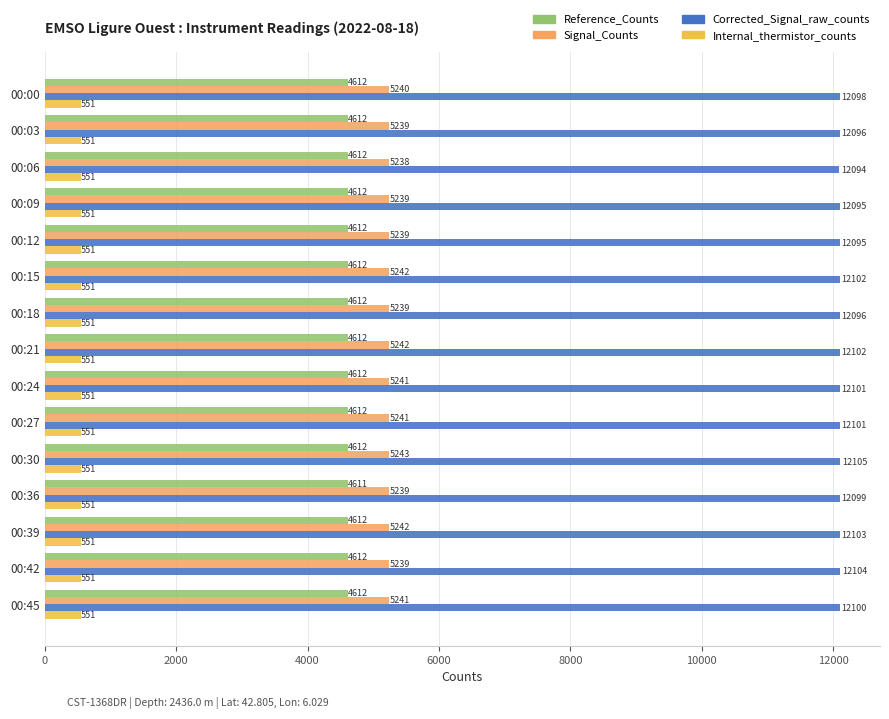

What is the spread (max minus min) of values at 00:21?

11551